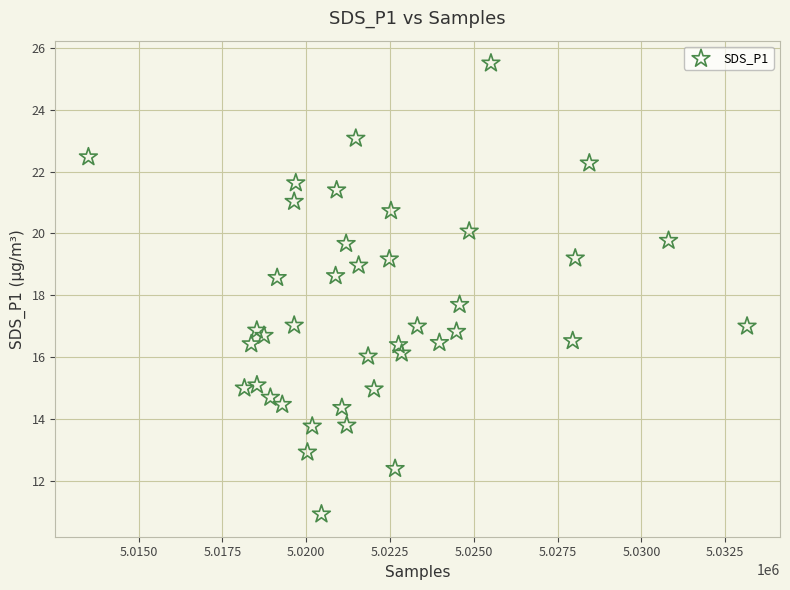

What Y value in the scatter plot is closest to 18?

17.7